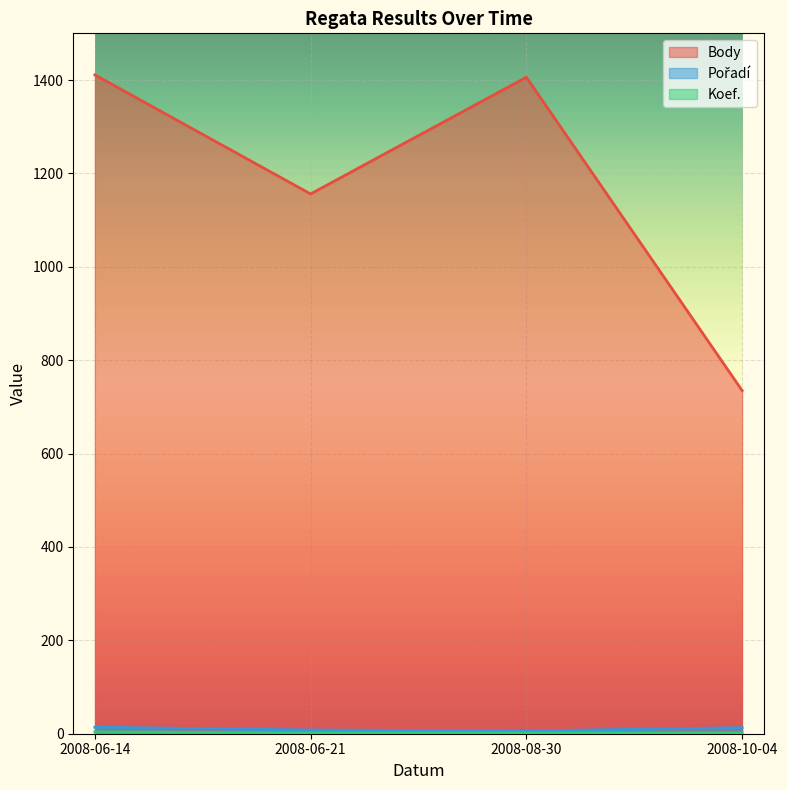

Reading right to left, what are all the values shown in this chart?

Body: 735	1406	1156	1411
Pořadí: 13	6	8	14
Koef.: 2	2	2	4